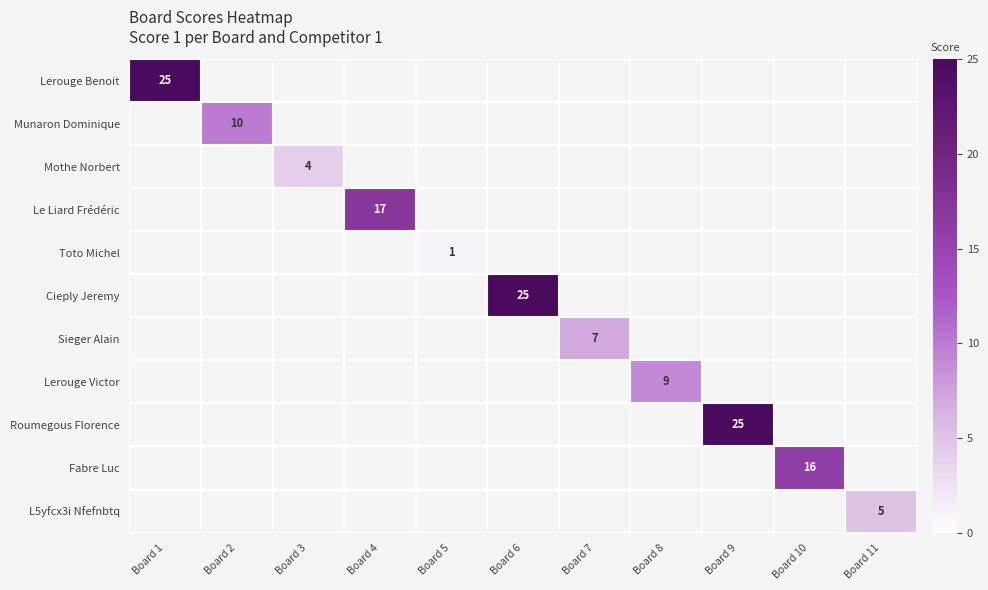

The value of Toto Michel at Board 5 is 1. True or false?

True